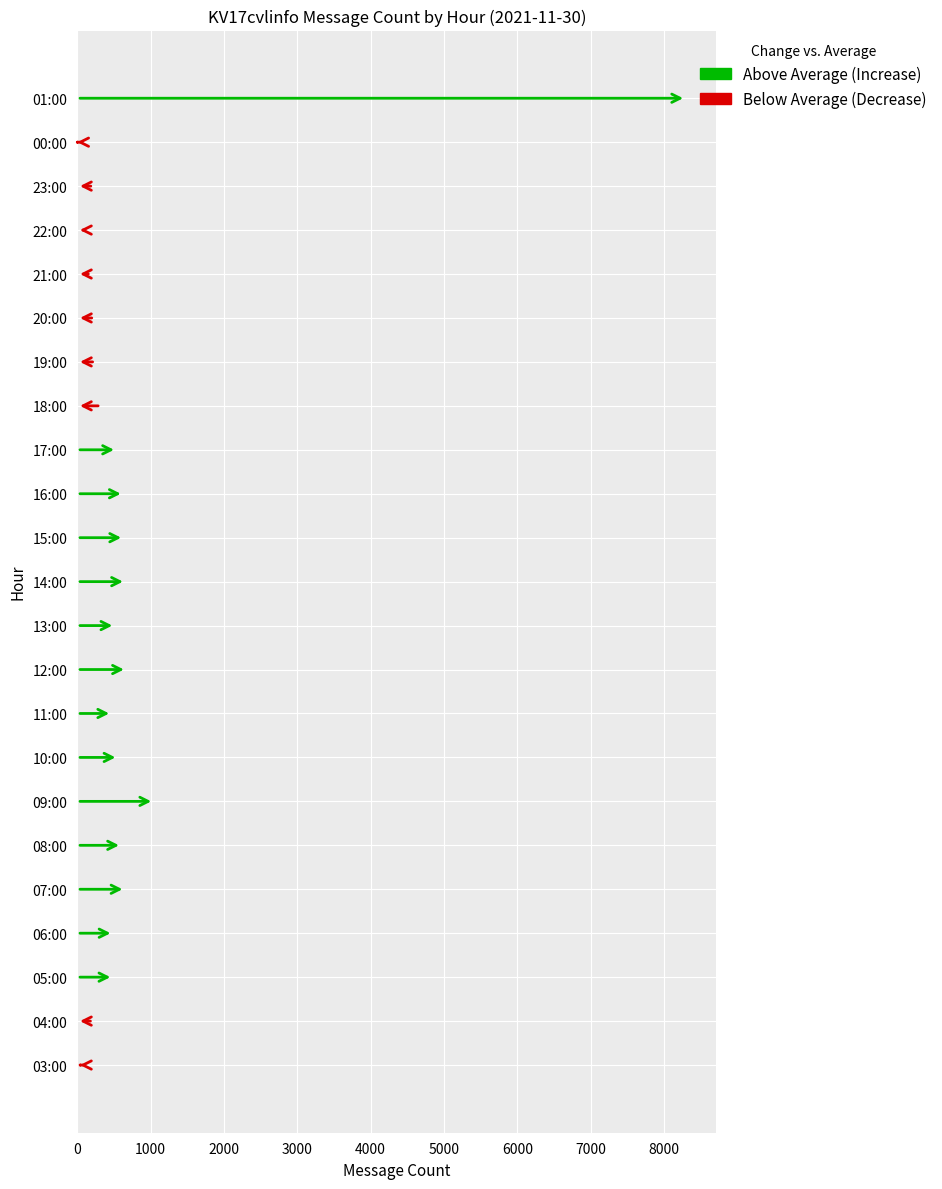

Between 04:00 and 10:00, which is larger?

10:00